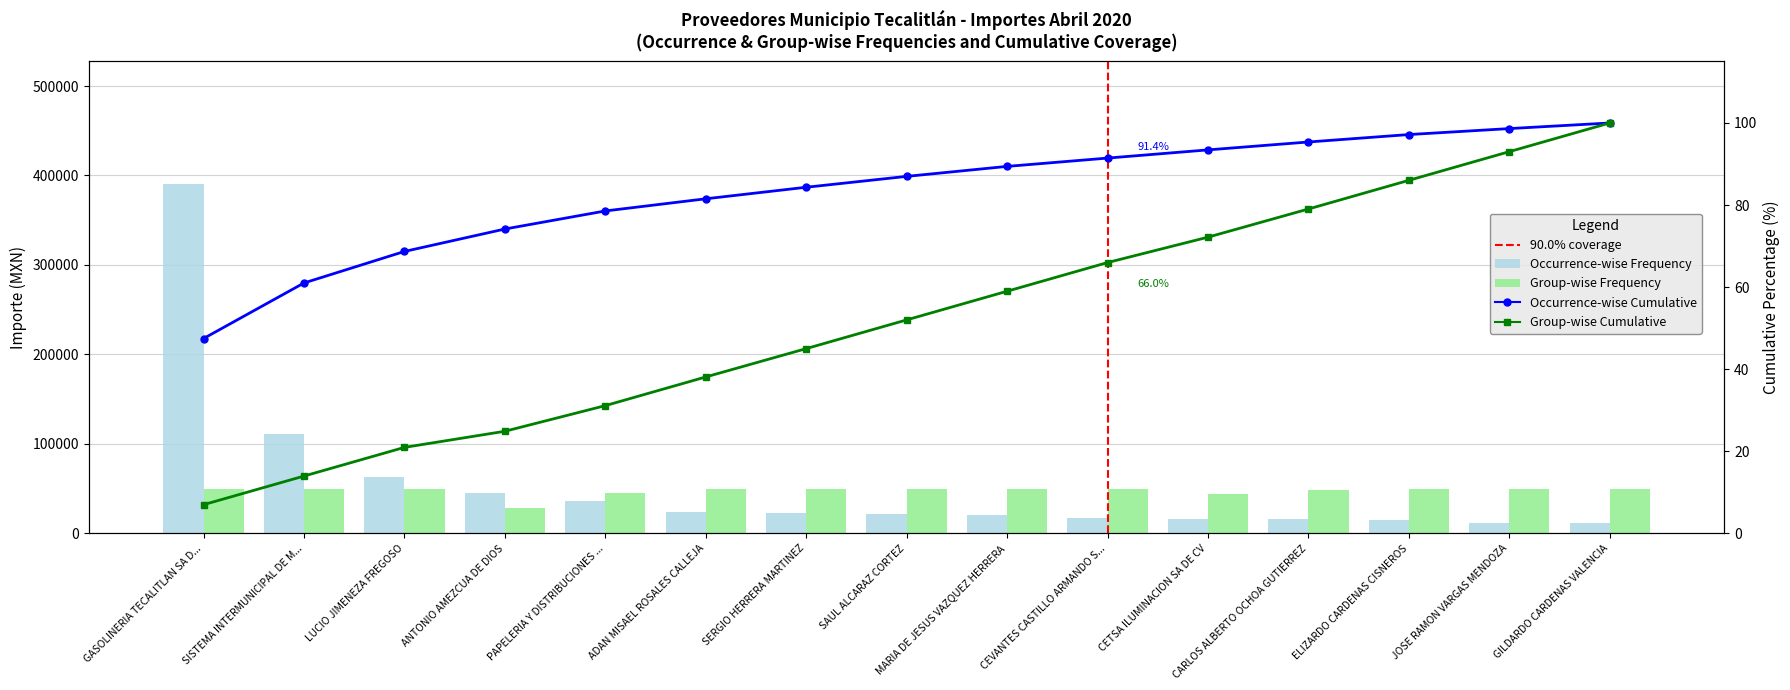

The value at LUCIO JIMENEZA FREGOSO is 95935.8. True or false?

False